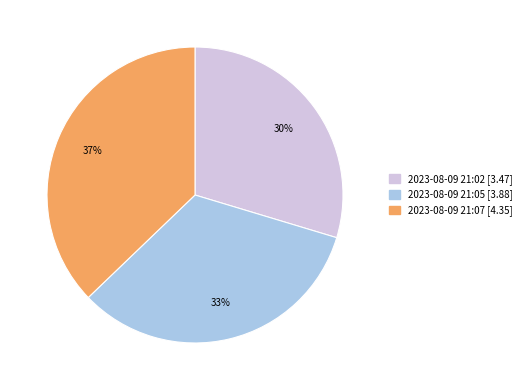

To the nearest percent, what is the average slice percentage?

33%